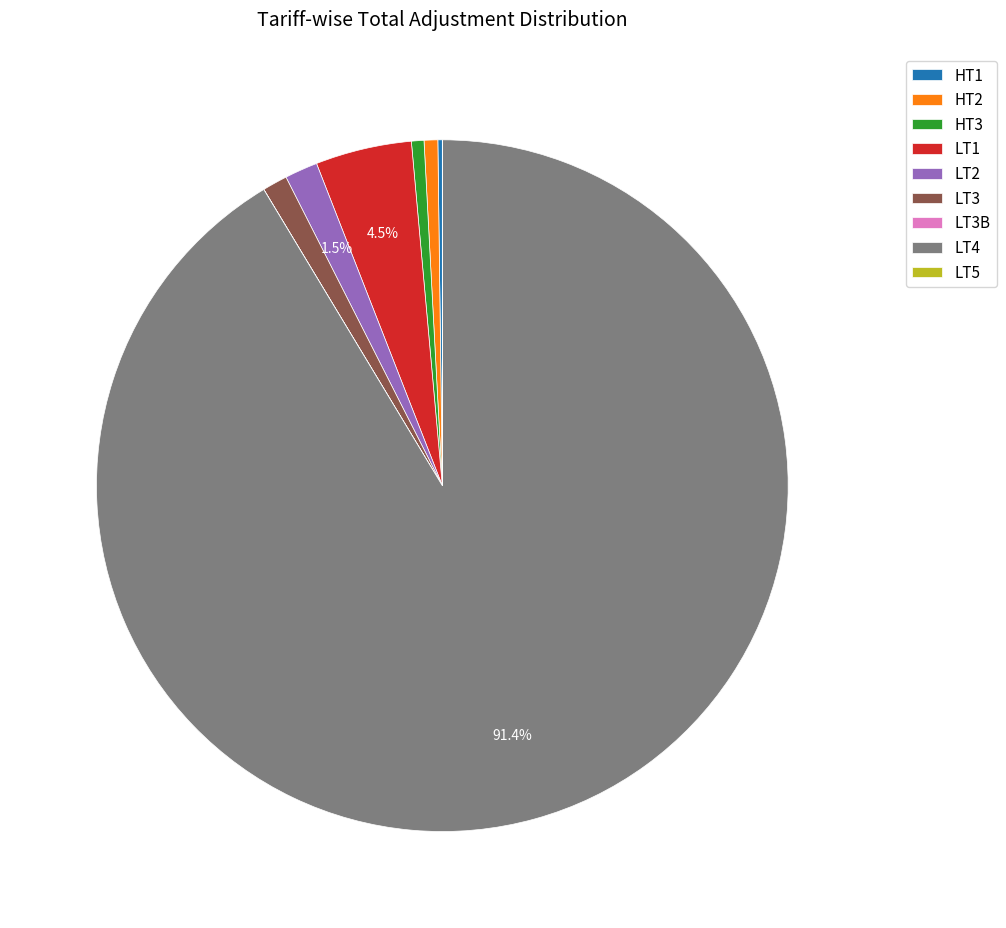

Combined, what portion of the pie is LT1 and LT2?

6.0%